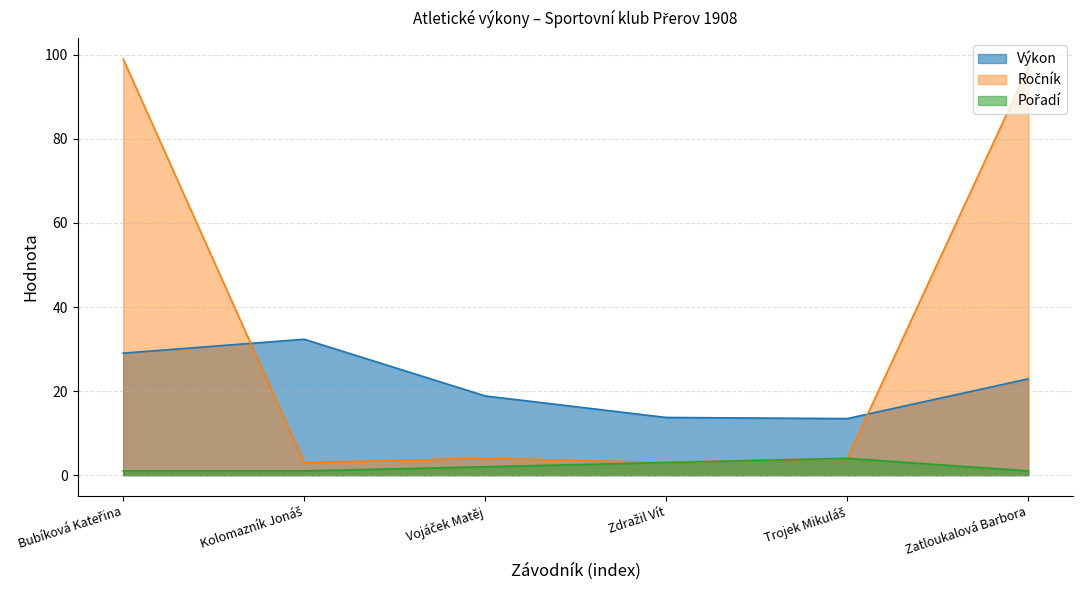

At Vojáček Matěj, list the series in order from smallest to largest.

Pořadí, Ročník, Výkon